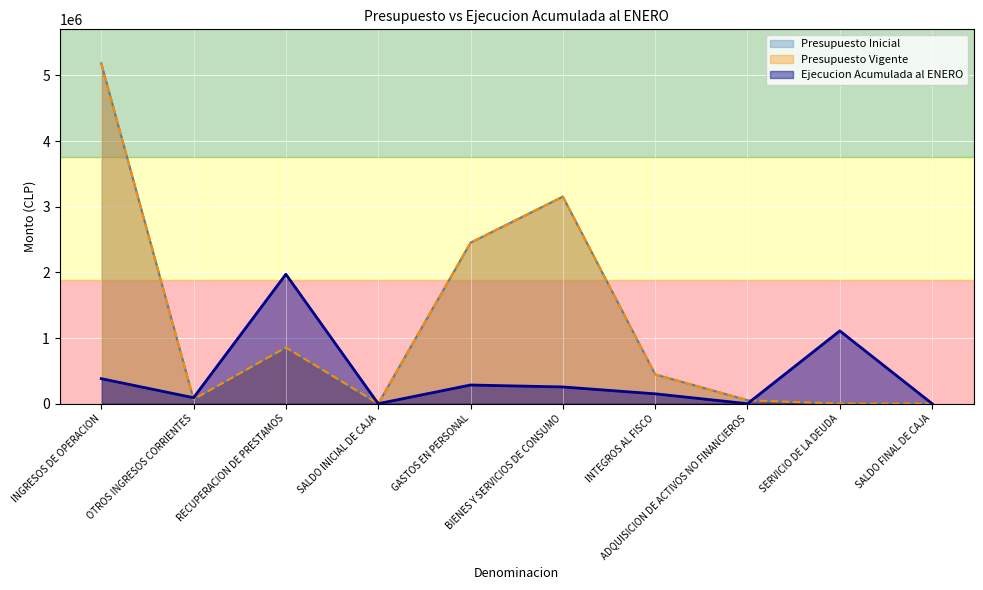

True or false: Presupuesto Inicial has a value of 5183600 at INGRESOS DE OPERACION.

True